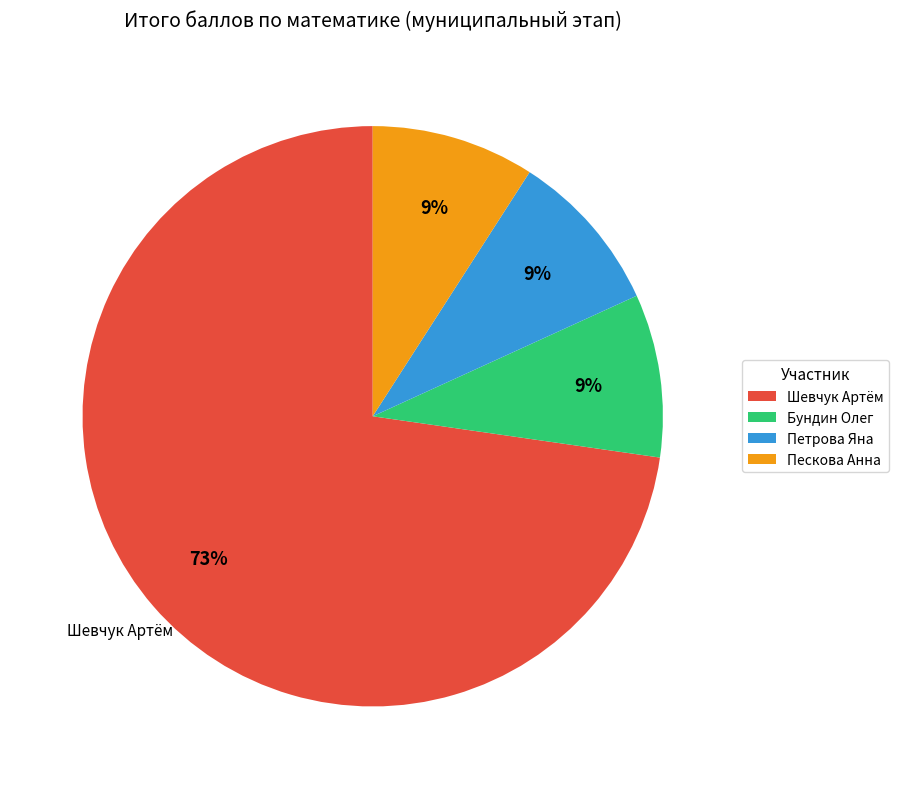

How many segments does this pie chart have?

4